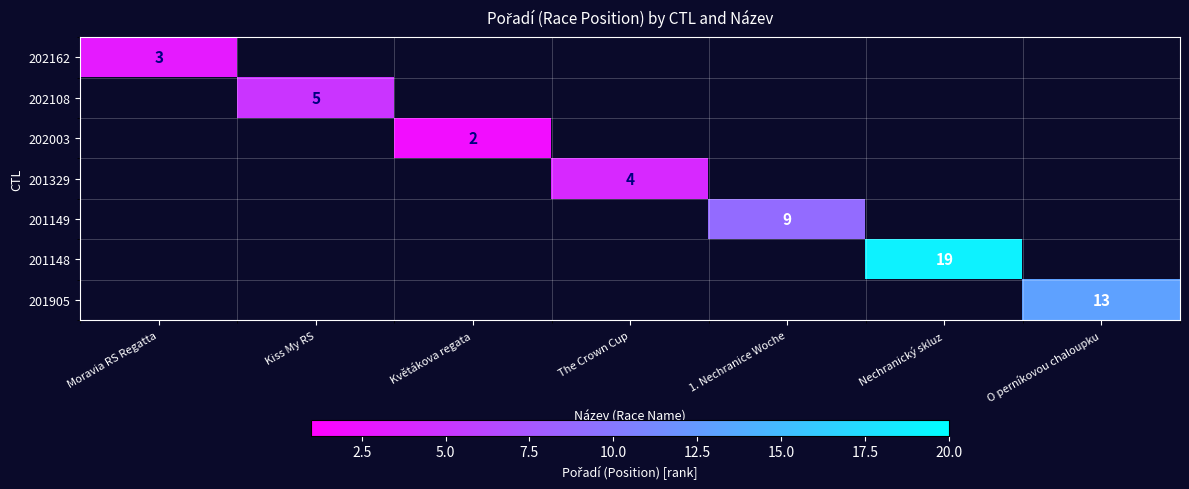

At how many categories does at least one series exceed 6?

3